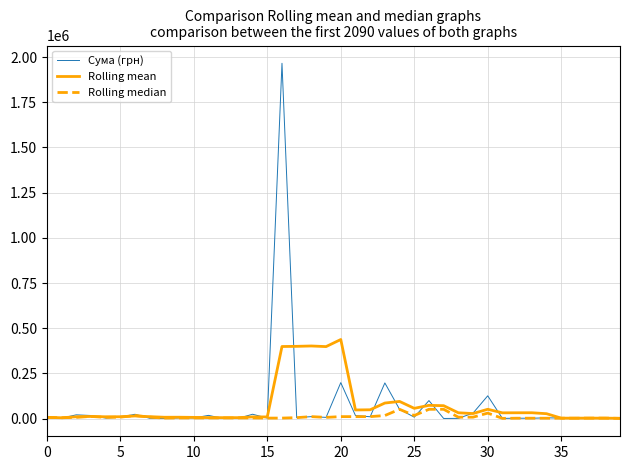

Which series has the largest range (max minus min)?

Сума (грн)